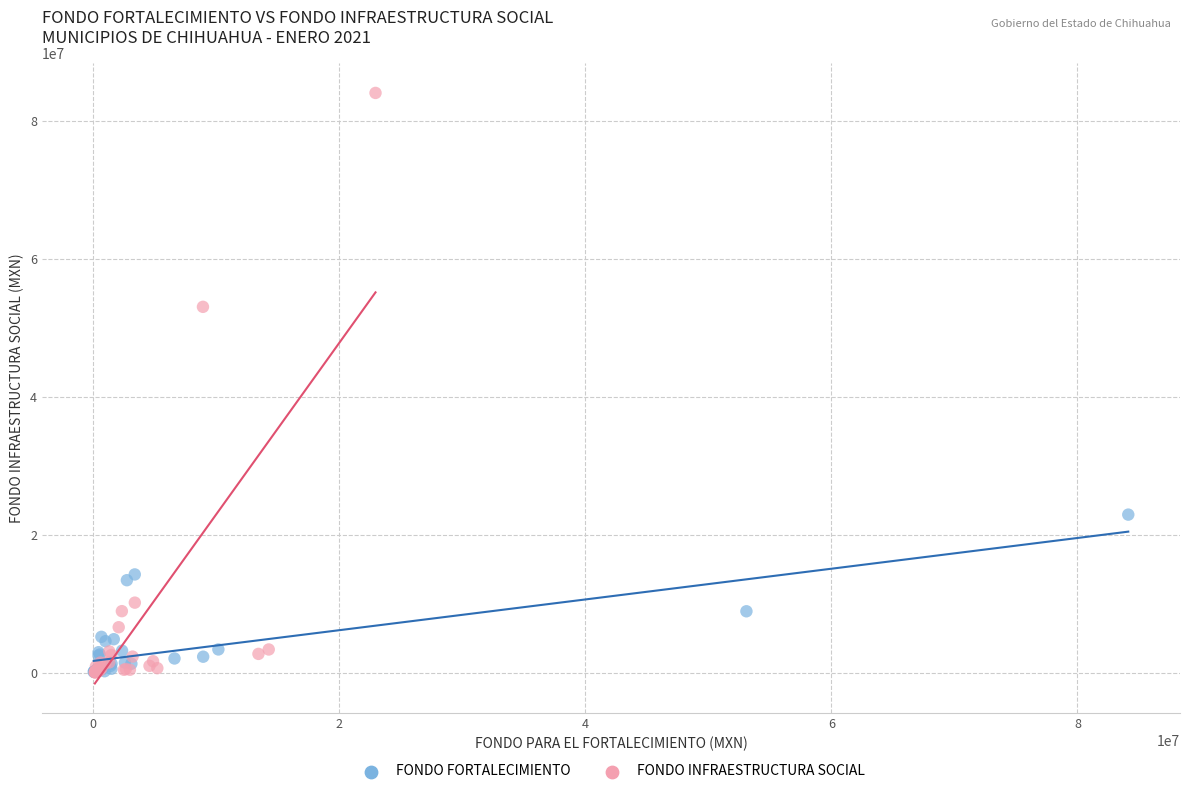

Which series contains the highest Y value?

FONDO INFRAESTRUCTURA SOCIAL